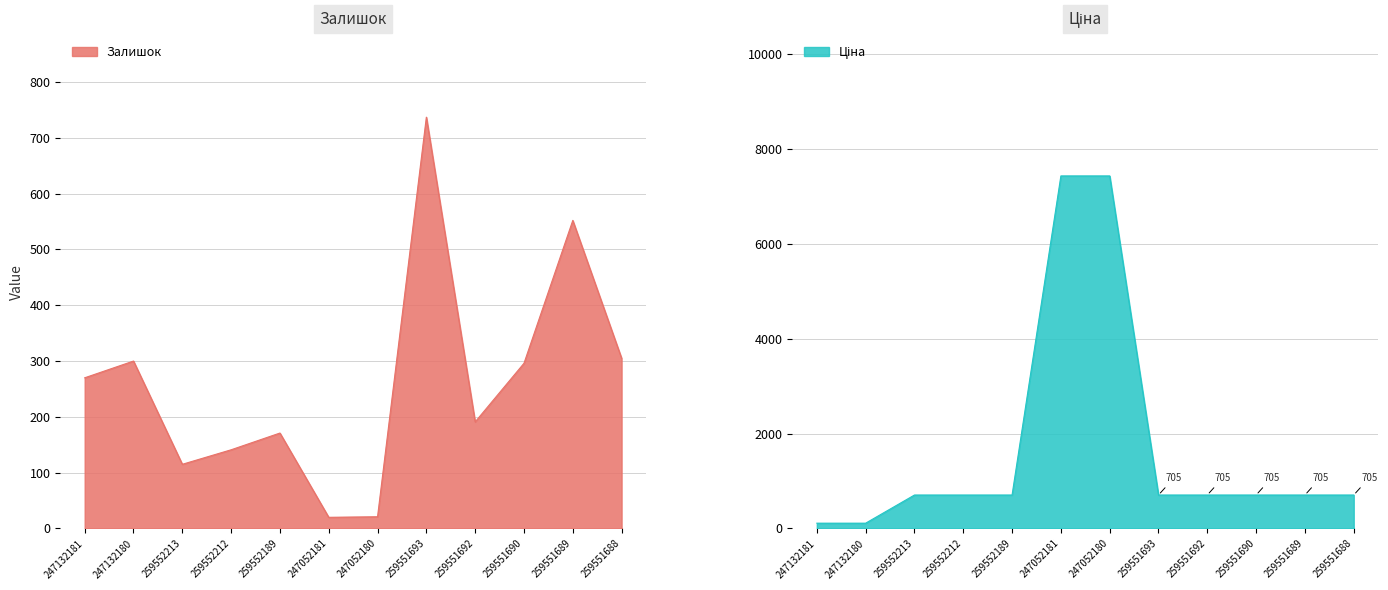

Which series has the largest total across all categories?

Ціна